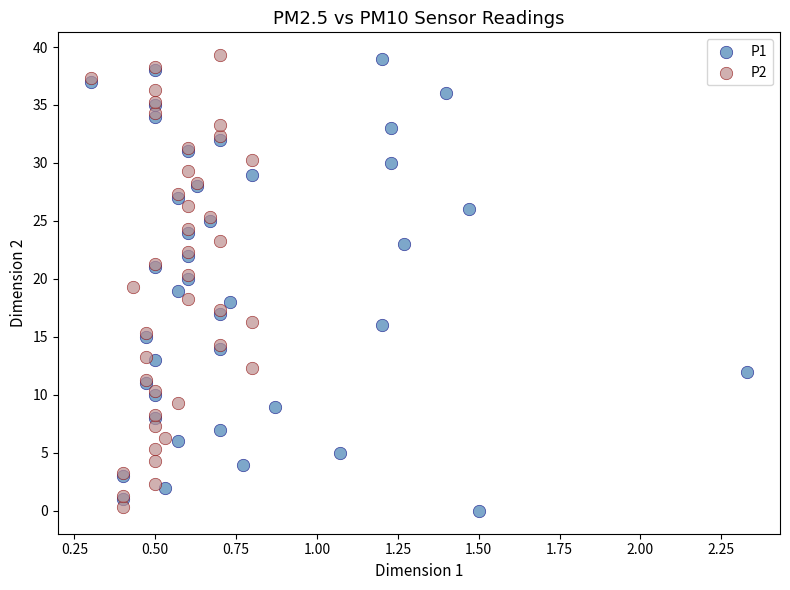

What are all the series names shown in the legend?

P1, P2